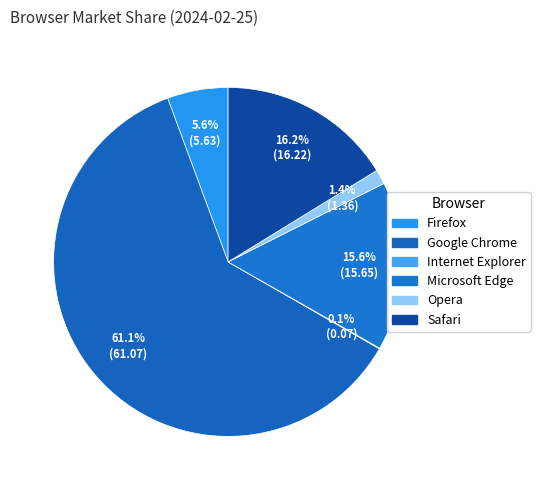

True or false: Internet Explorer accounts for 0% of the total.

True